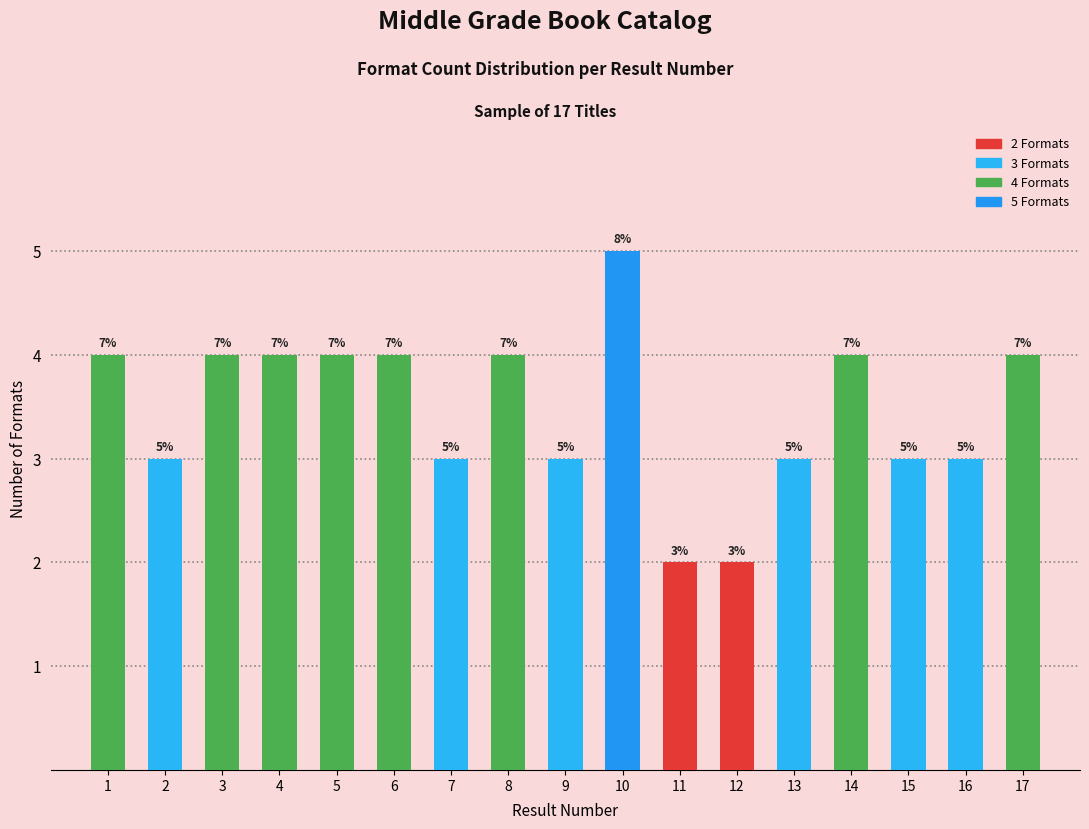

Does the chart contain any negative values?

No